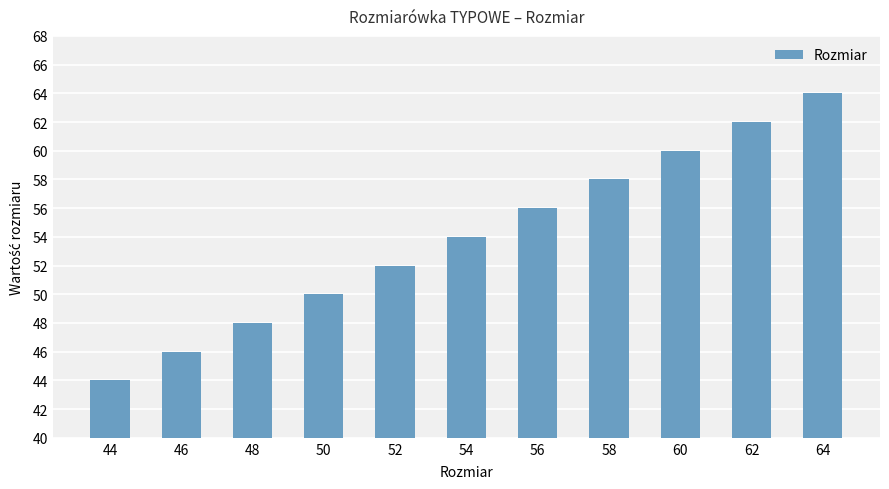

How many values are below 54?

5